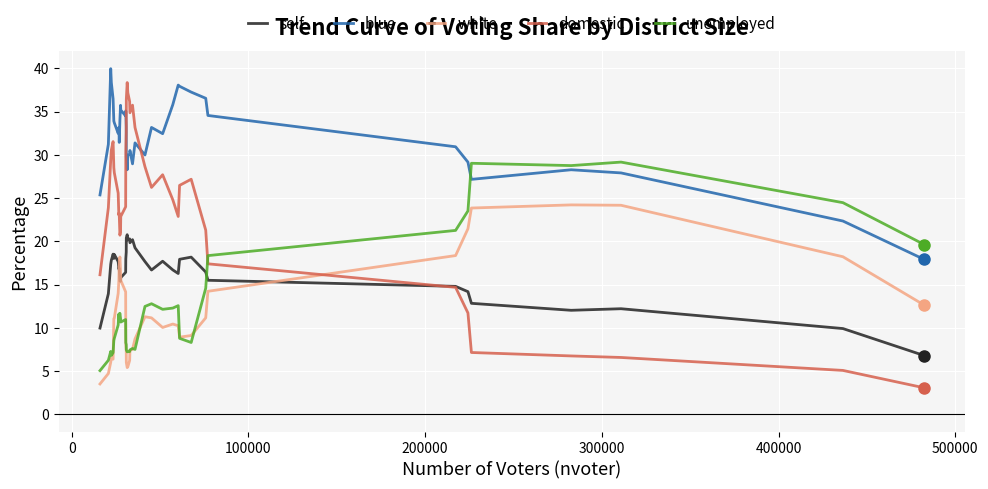

Which series has the largest total across all categories?

blue